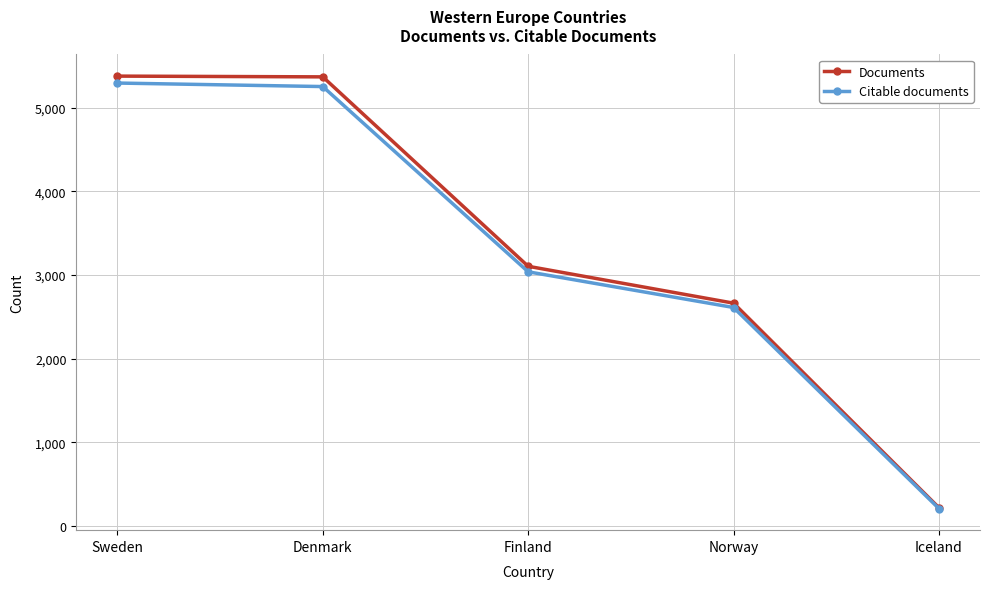

Between Sweden and Iceland, which series saw the biggest shift?

Documents